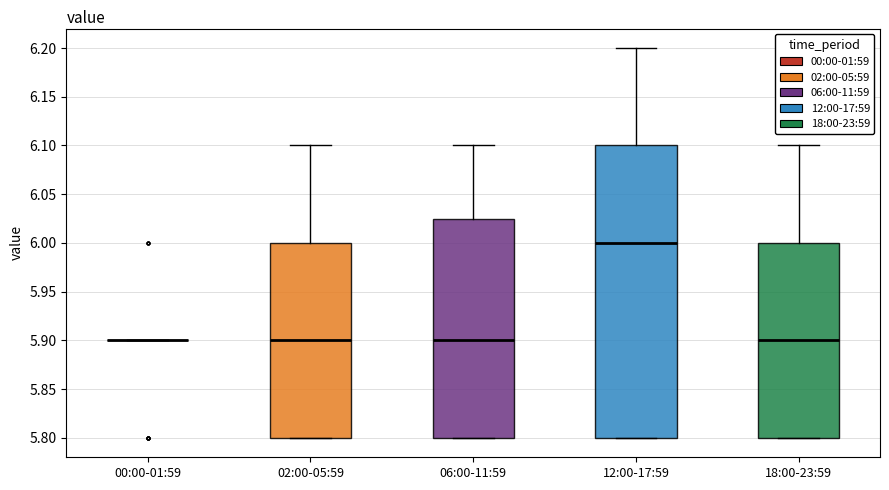

Reading left to right, read every box against the y-axis: the position of its median line, the range the box covers, and the ends of its whiskers. The values are not printed on the chart, so give them approximately, as read against the axis.

00:00-01:59: box collapsed to a line at 5.900, whiskers 5.900 to 5.900
02:00-05:59: median 5.900, box 5.800 to 6.000, whiskers 5.800 to 6.100
06:00-11:59: median 5.900, box 5.800 to 6.025, whiskers 5.800 to 6.100
12:00-17:59: median 6.000, box 5.800 to 6.100, whiskers 5.800 to 6.200
18:00-23:59: median 5.900, box 5.800 to 6.000, whiskers 5.800 to 6.100